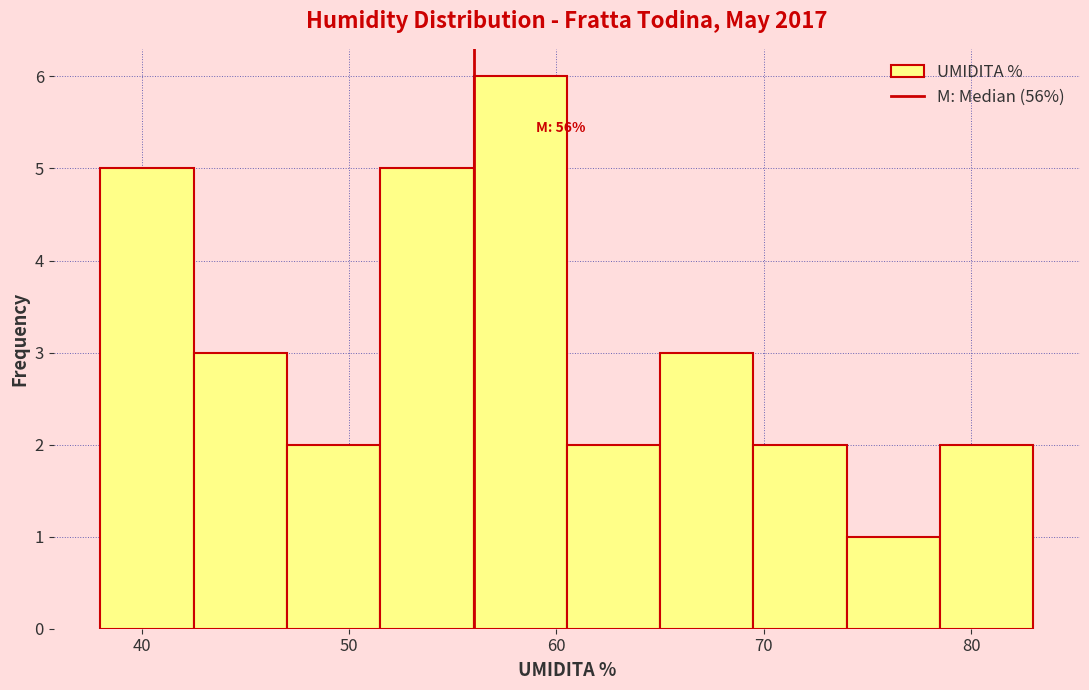

Which range on the x-axis has the tallest bar?

56.0 to 60.5